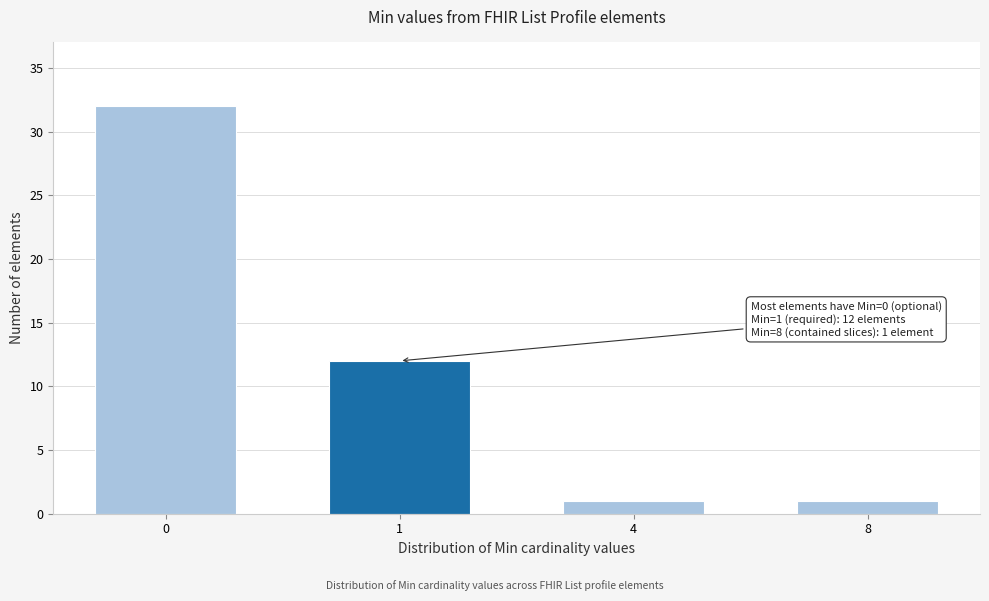

Reading left to right, list all the values displayed in this chart.

0=32	1=12	4=1	8=1